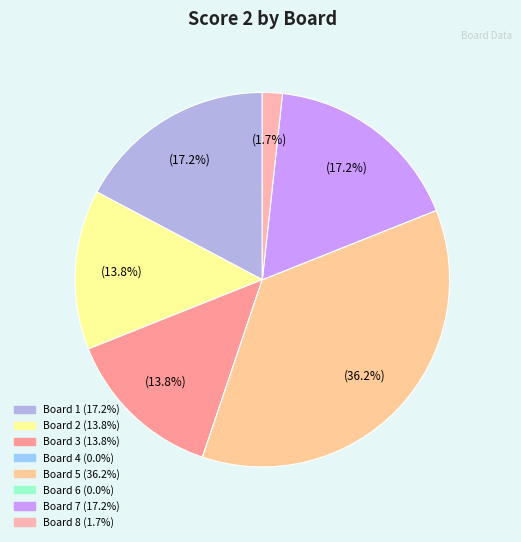

What is the ratio of the value at Board 8 to the value at Board 7?

0.1